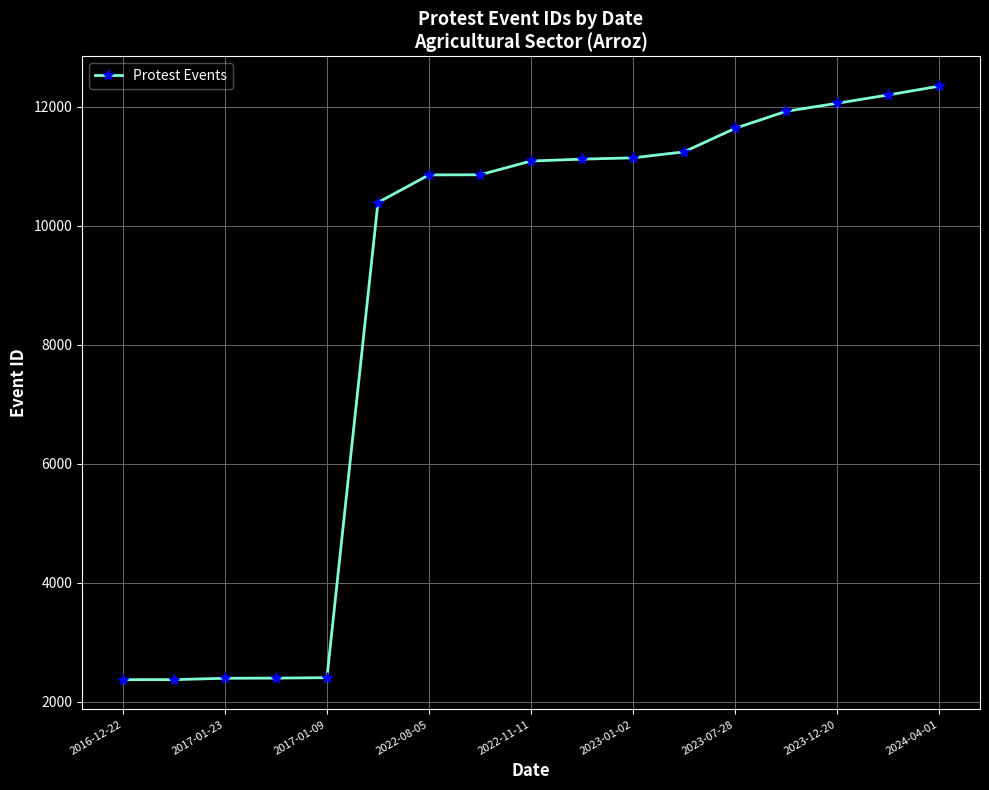

What is the average value?

8752